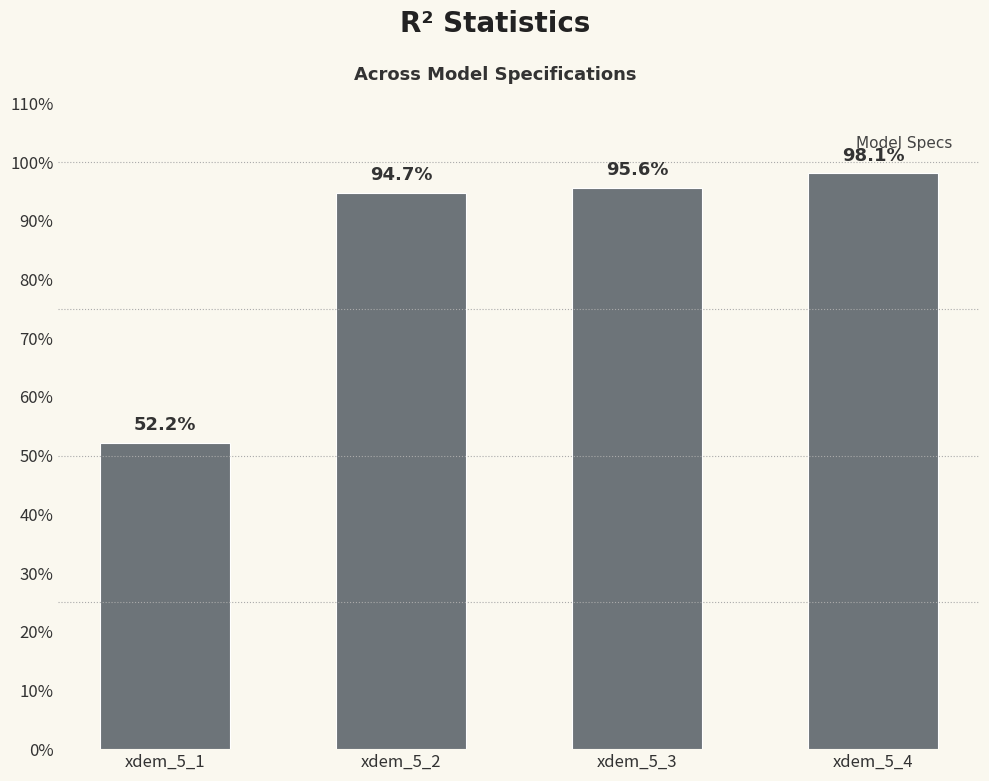

At which category does the chart reach its peak across all series?

xdem_5_4